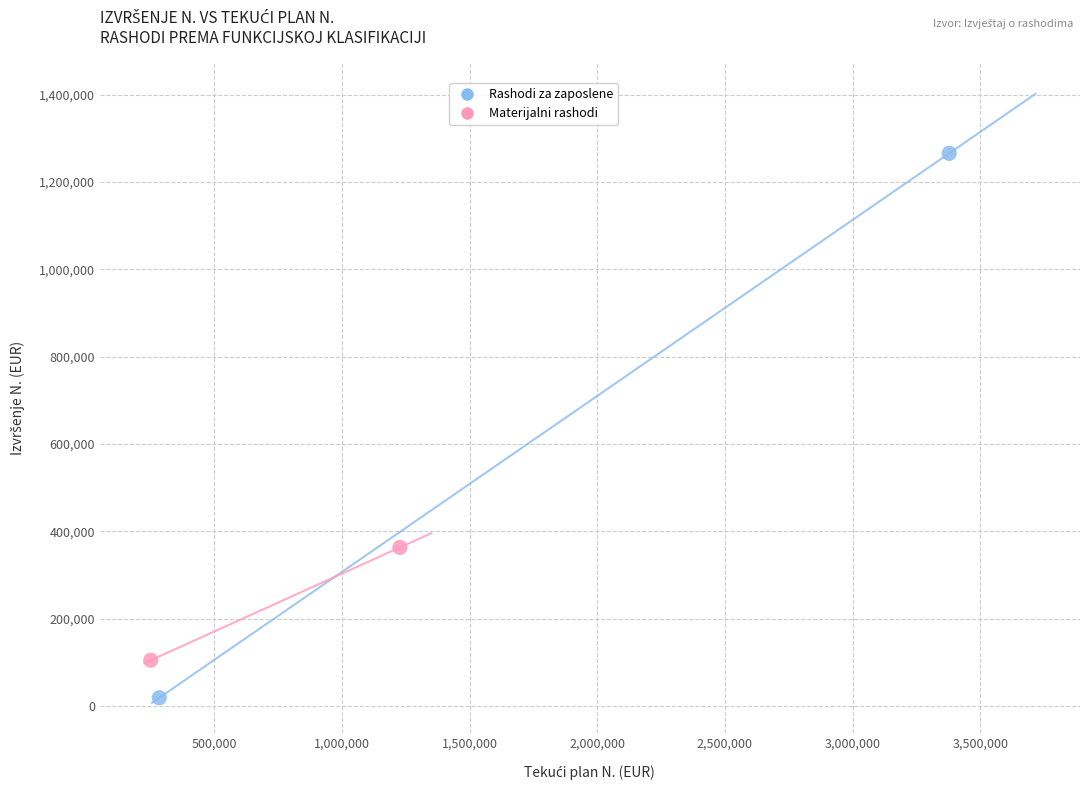

What are all the series names shown in the legend?

Rashodi za zaposlene, Materijalni rashodi